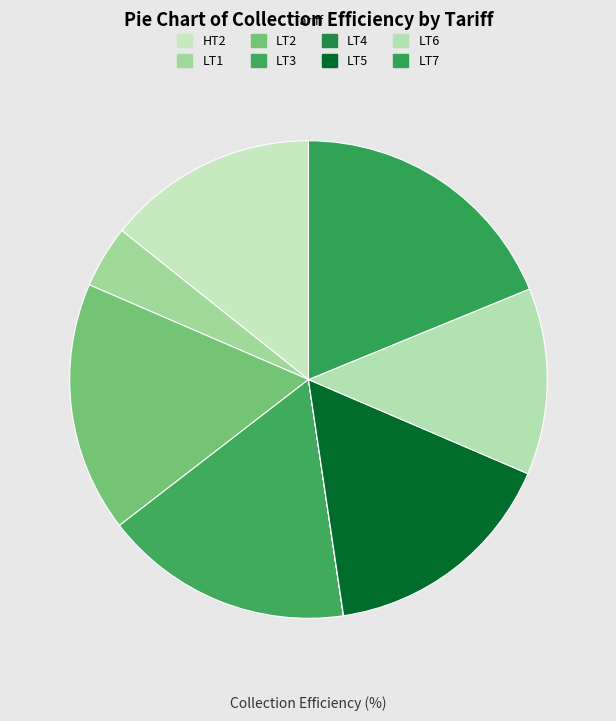

To the nearest percent, what portion does HT2 represent?

14%